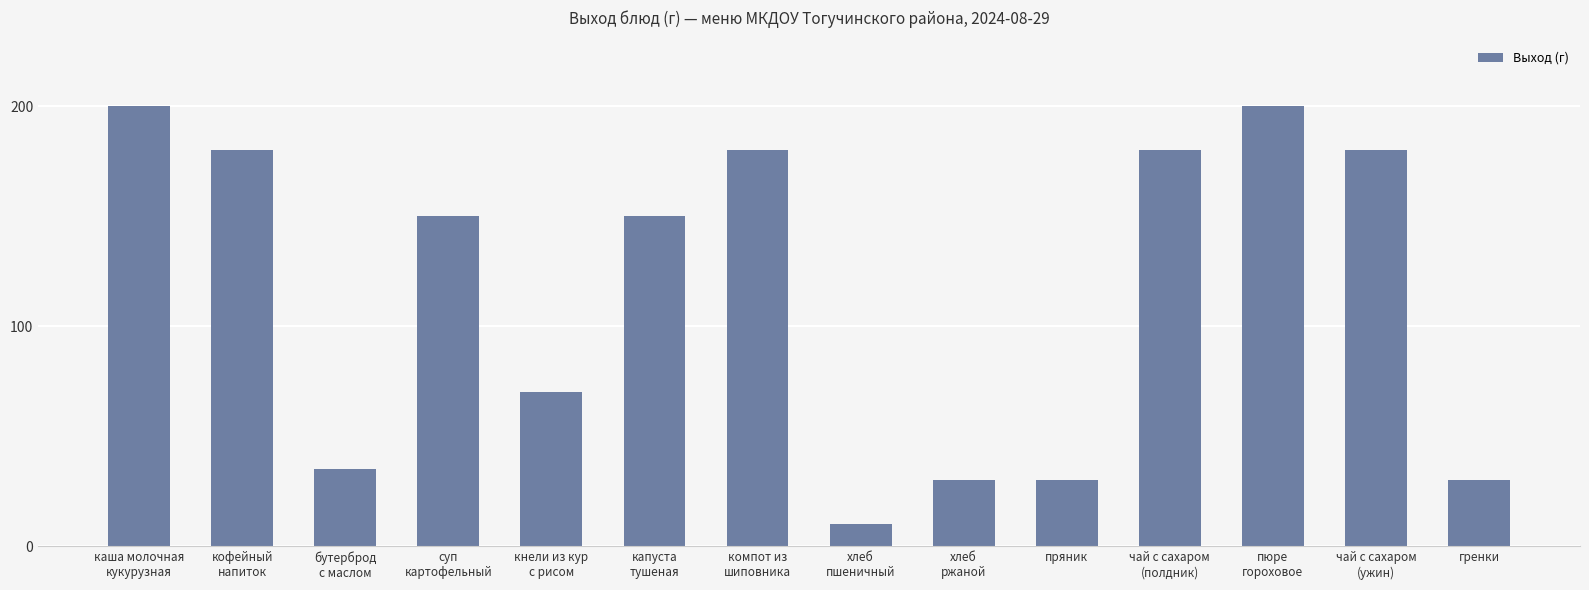

Reading right to left, transcribe all the data shown in this chart.

30	180	200	180	30	30	10	180	150	70	150	35	180	200